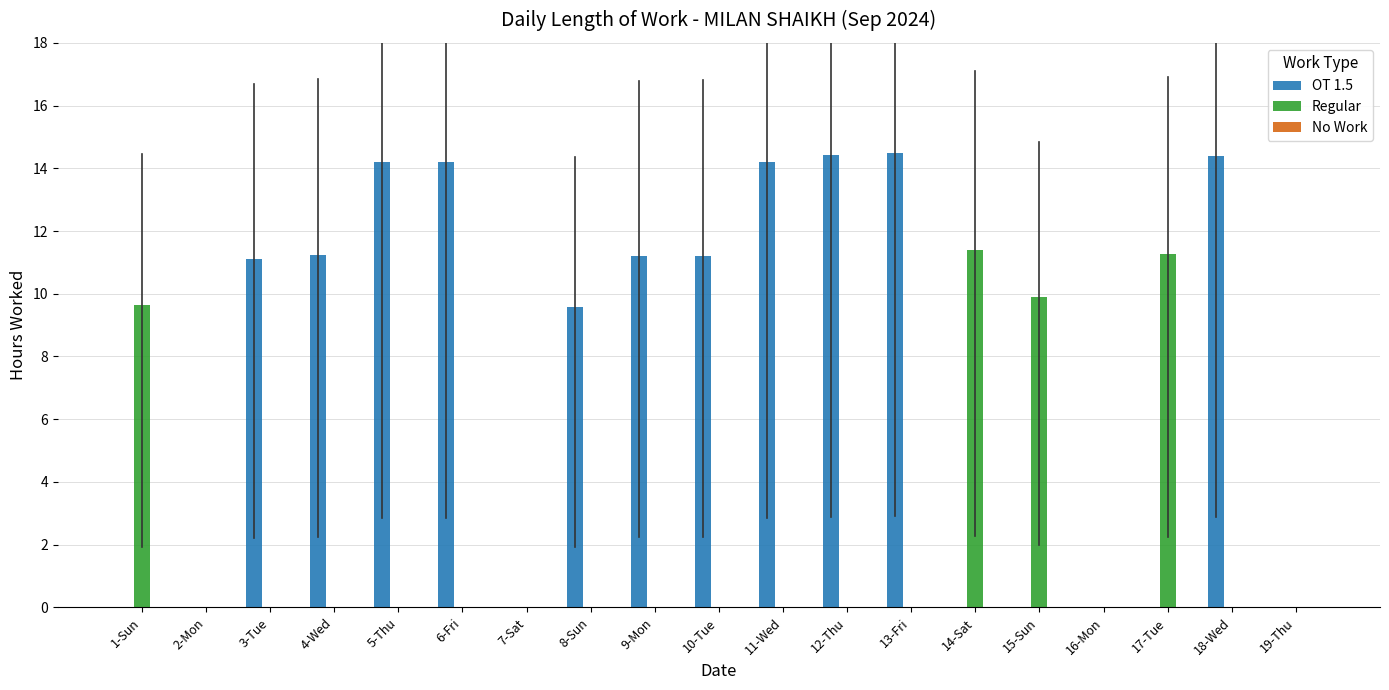

How many data points in OT 1.5 are above 11?

10